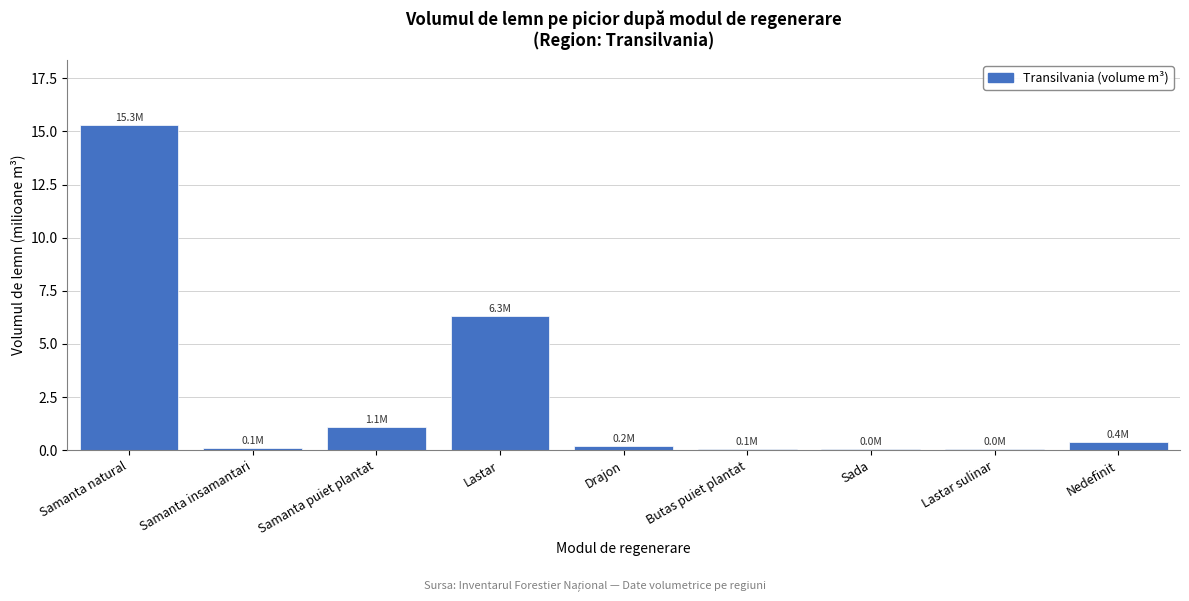

The chart shows a value of 6.3 at Lastar. True or false?

True